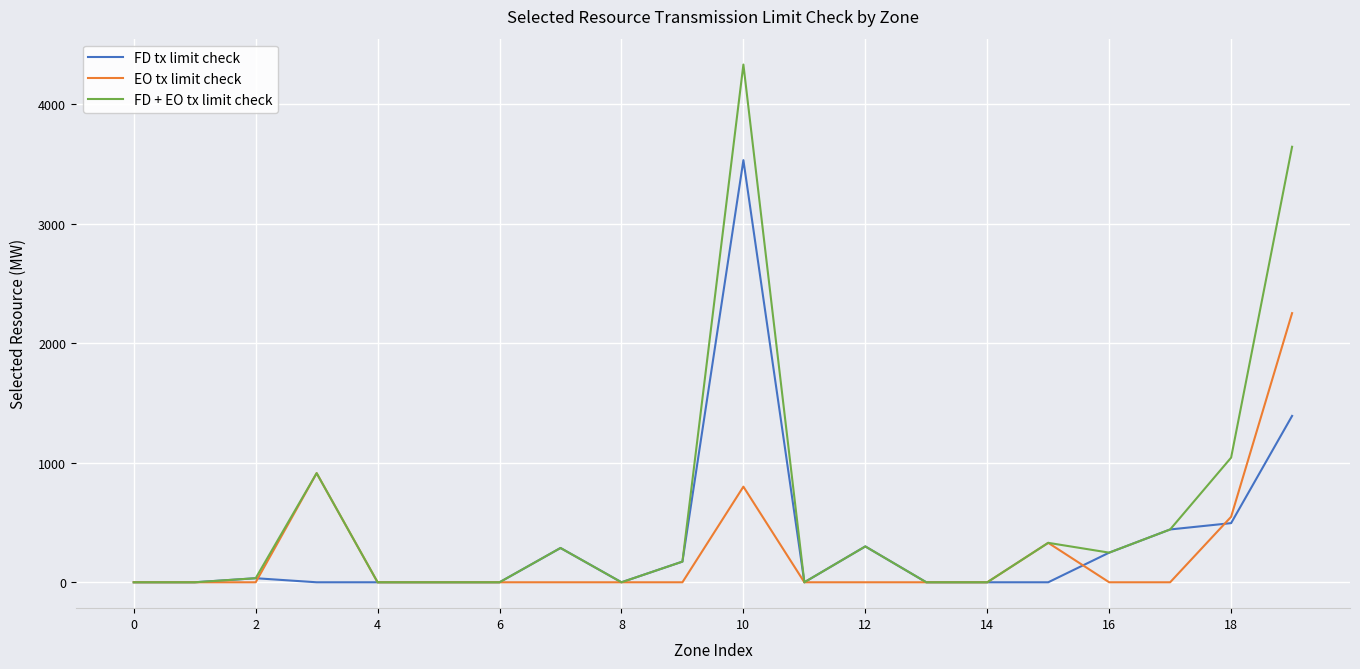

Rank the series by their maximum value, from lowest to highest.

EO tx limit check, FD tx limit check, FD + EO tx limit check